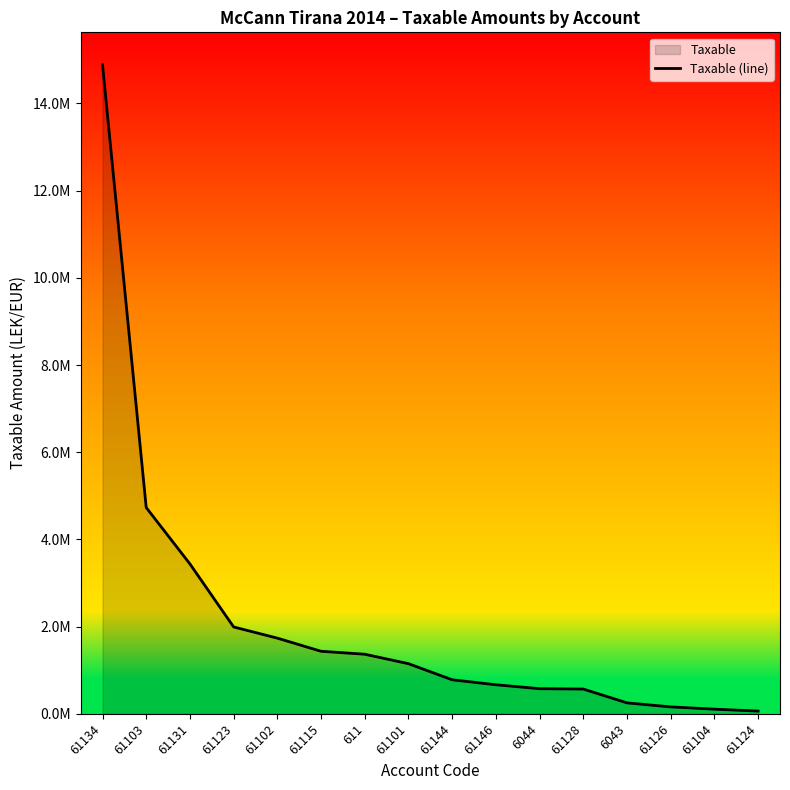

True or false: the data shows 61813.2 at 61124.

True